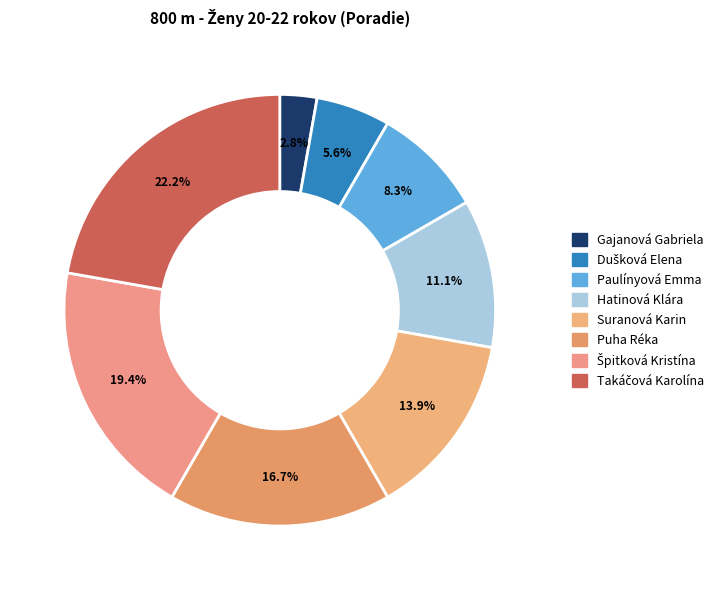

How many slices are in this pie chart?

8